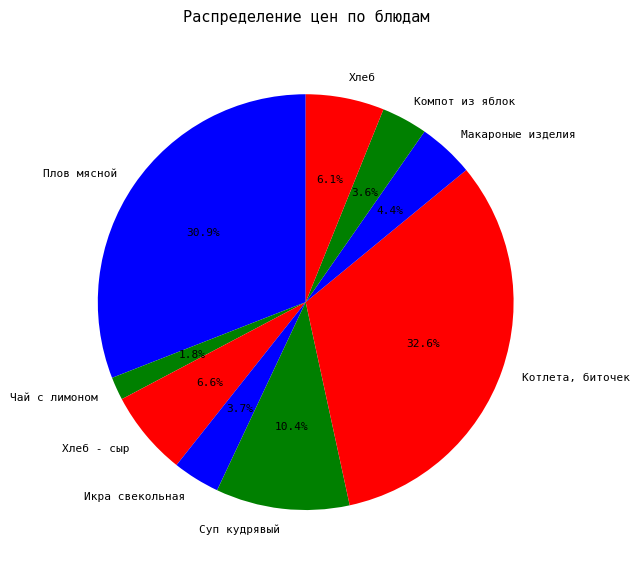

Does Икра свекольная represent more than half of the total?

No